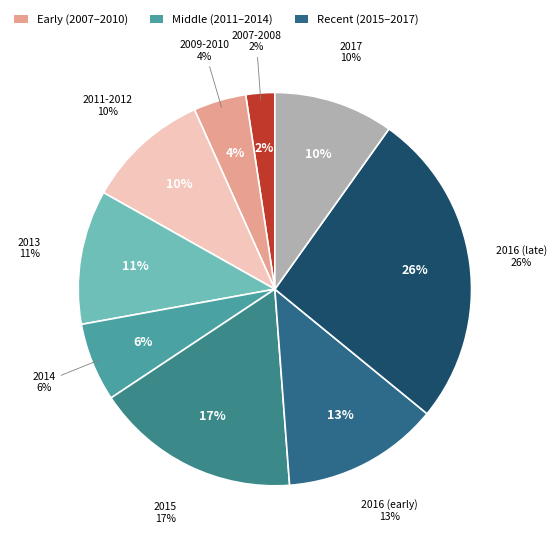

Between 2010-07-26 and 2012-10-31, which is larger?

2012-10-31